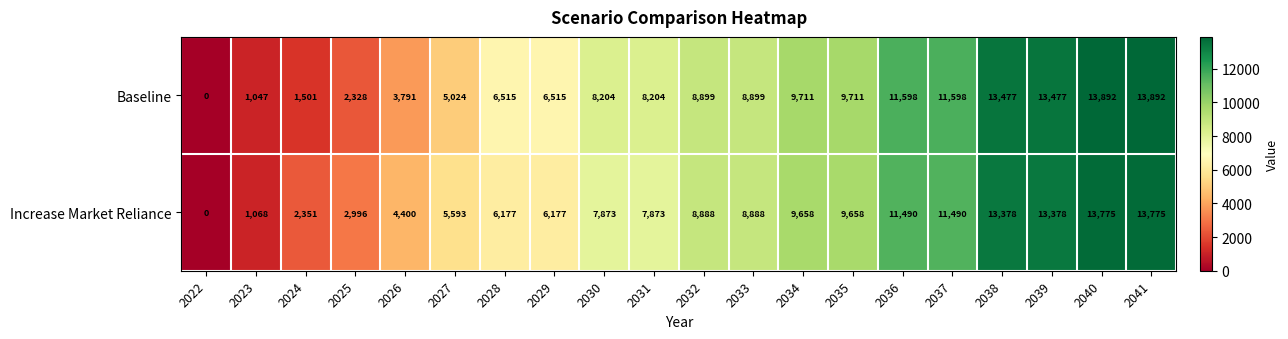

Between 2031 and 2038, which series saw the biggest shift?

Increase Market Reliance